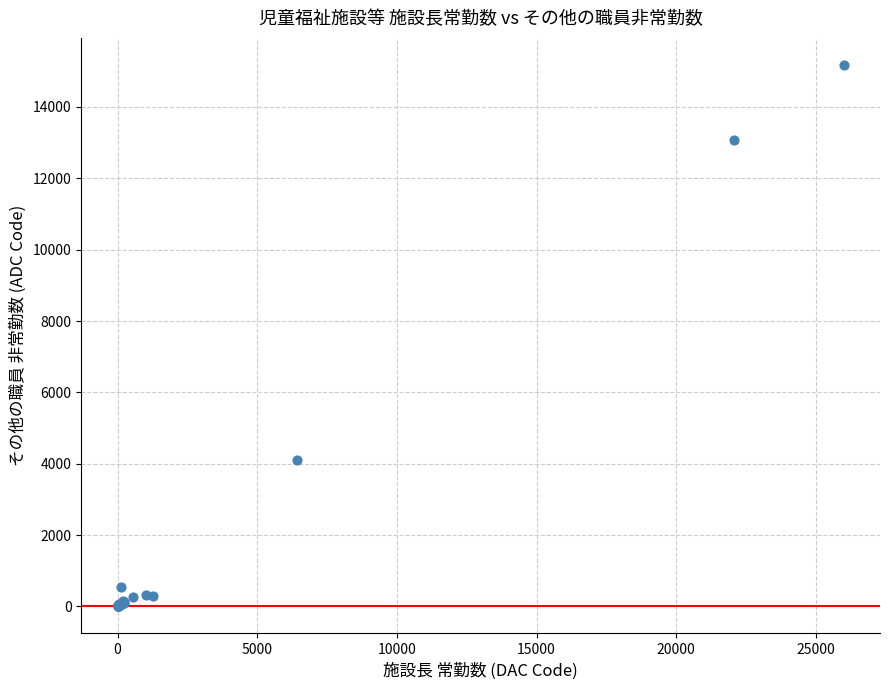

What Y value in the scatter plot is closest to 7589?

4099